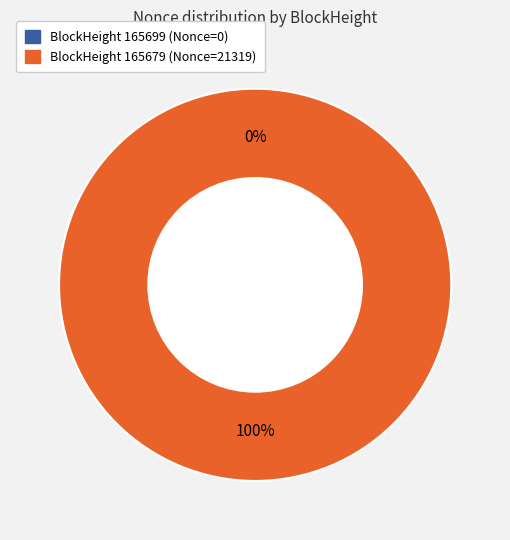

Count the number of slices in the pie.

2